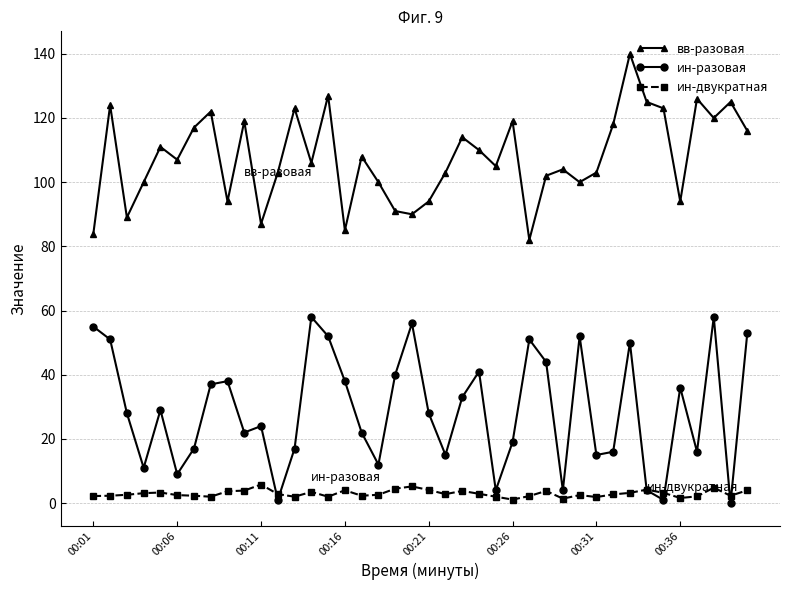

Which series has the largest total across all categories?

вв-разовая